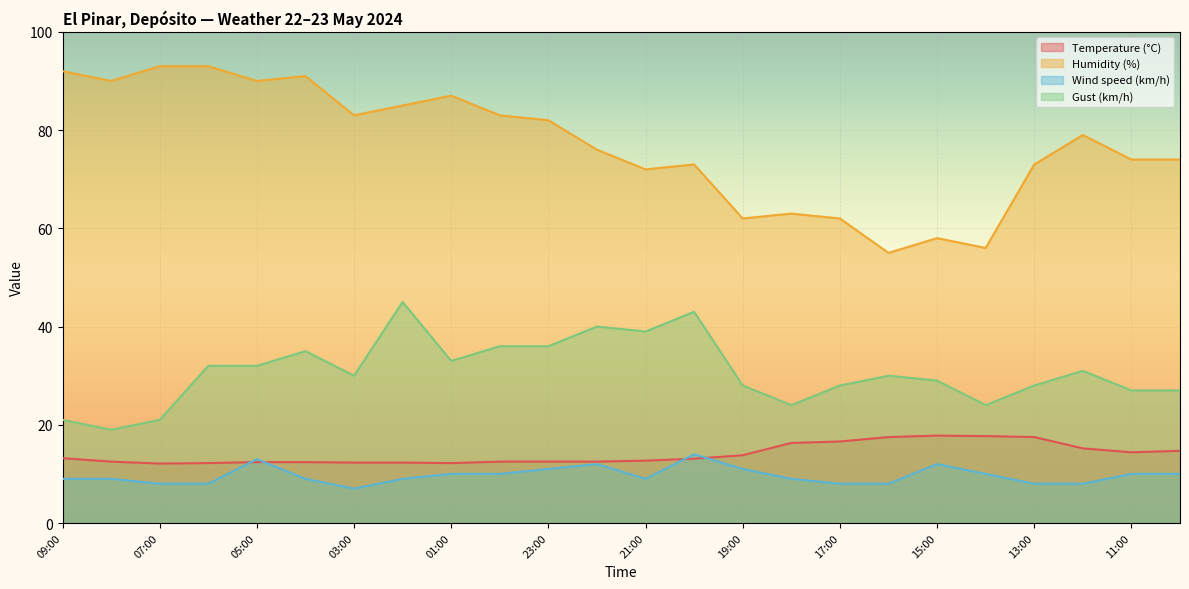

What is the label of the 4th point from the right?

13:00